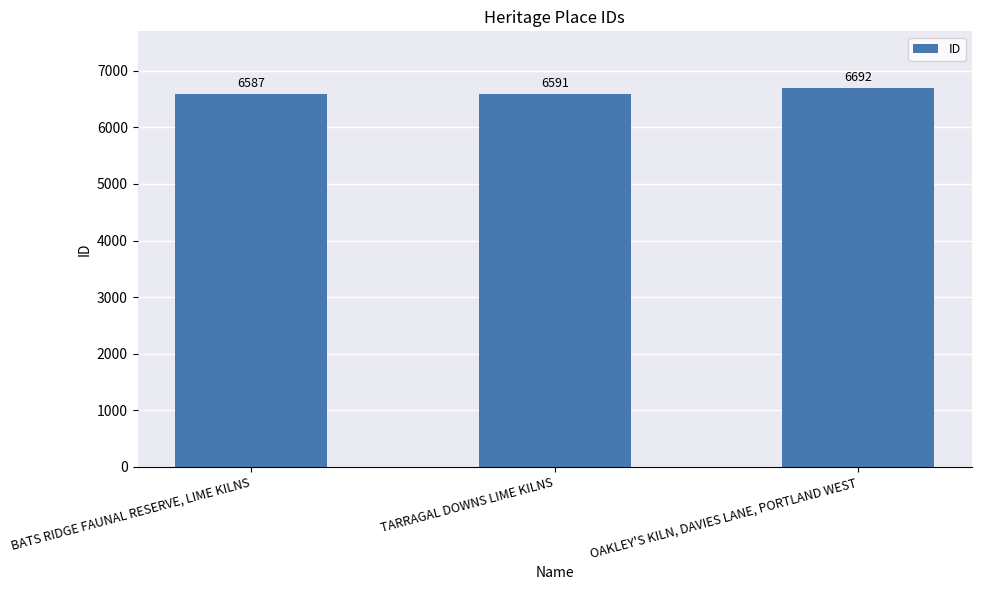

At which label is the value closest to 6639?

TARRAGAL DOWNS LIME KILNS